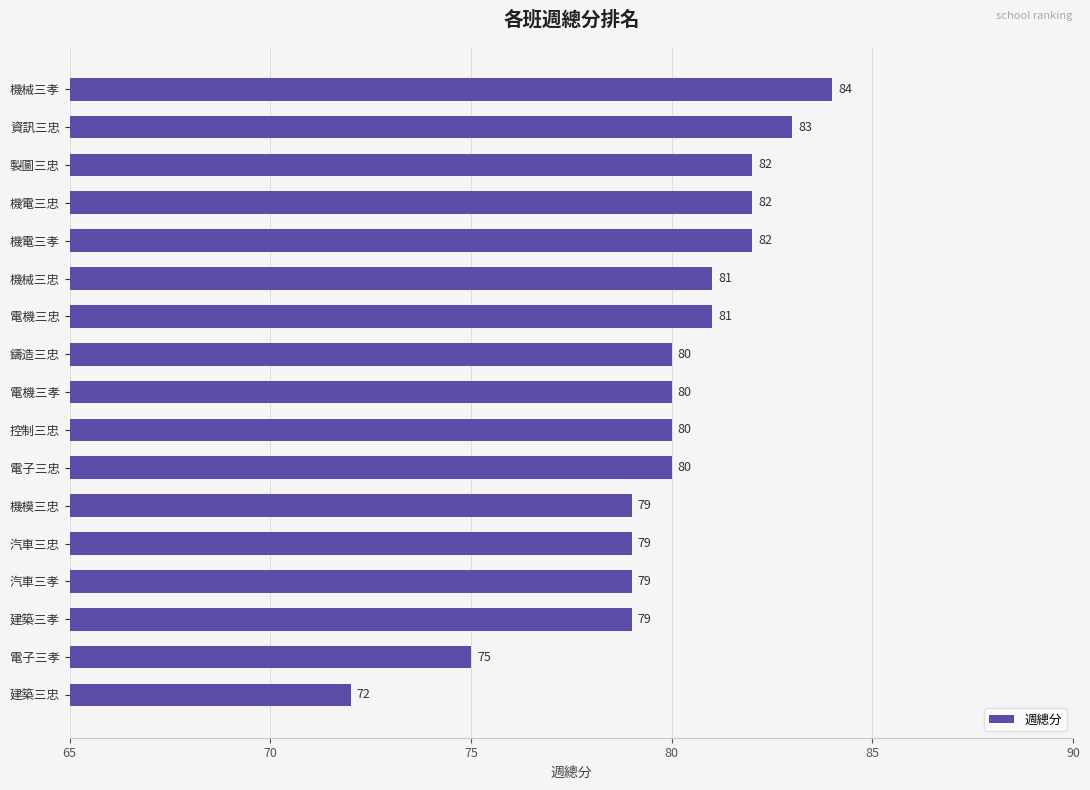

Reading top to bottom, transcribe all the data shown in this chart.

84	83	82	82	82	81	81	80	80	80	80	79	79	79	79	75	72